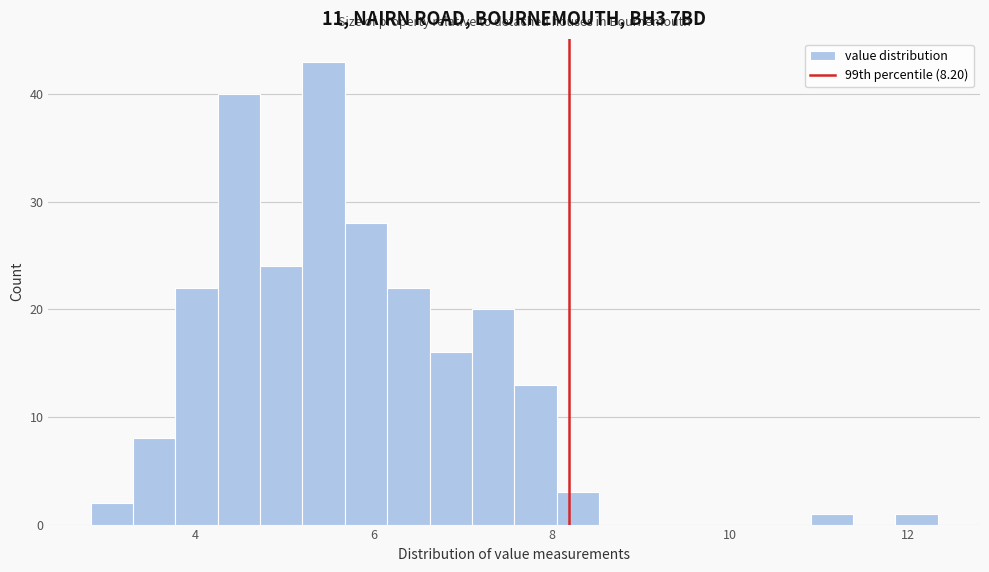

Around what value on the x-axis is the tallest bar? Give the approximate position of its centre, as read against the axis.

5.4